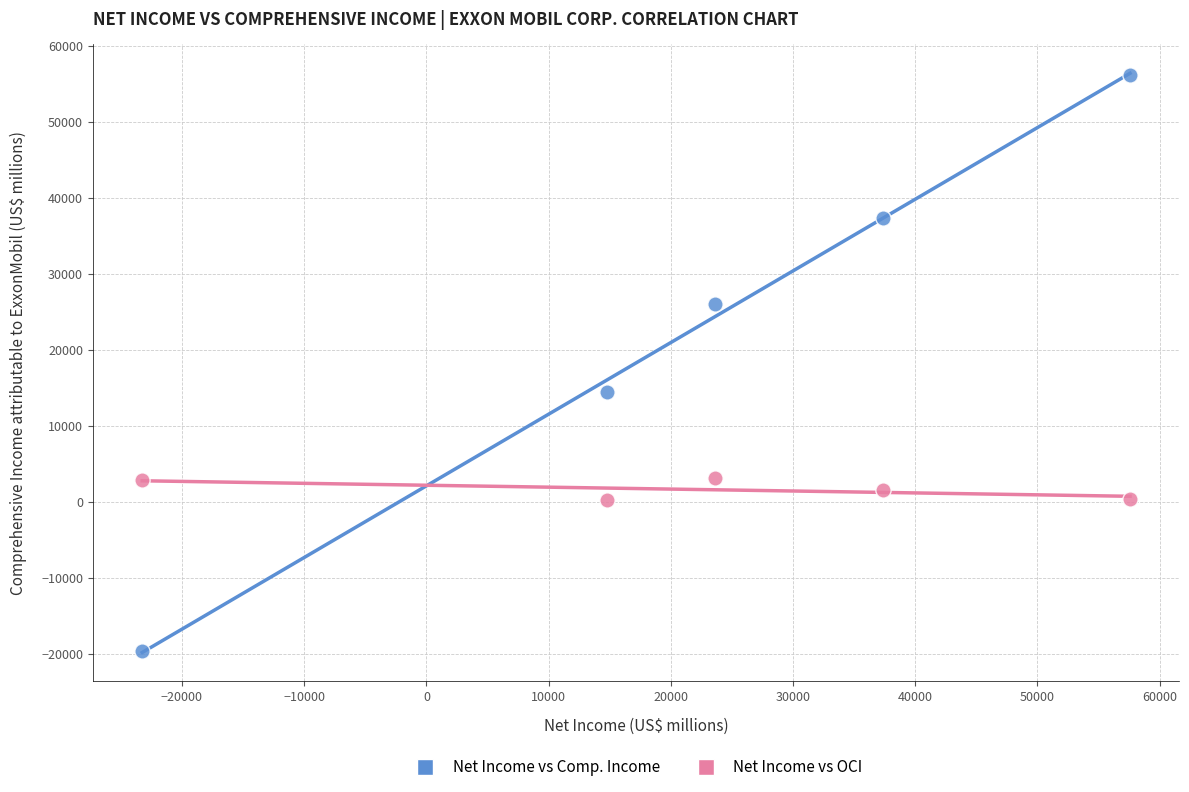

Across all data points, what is the range of Y values (max minus min)?

75886